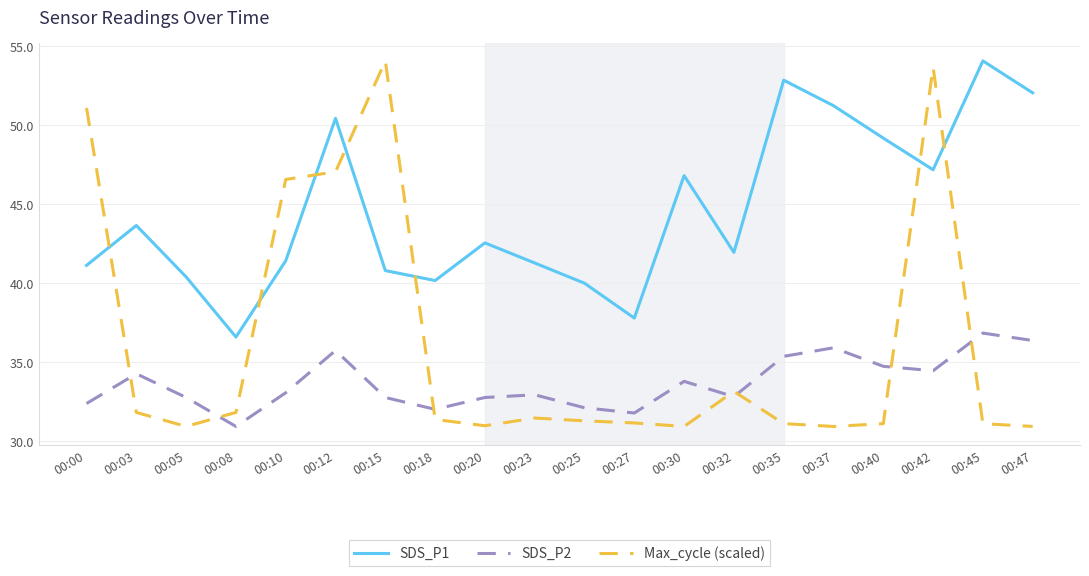

What are all the series names shown in the legend?

SDS_P1, SDS_P2, Max_cycle (scaled)